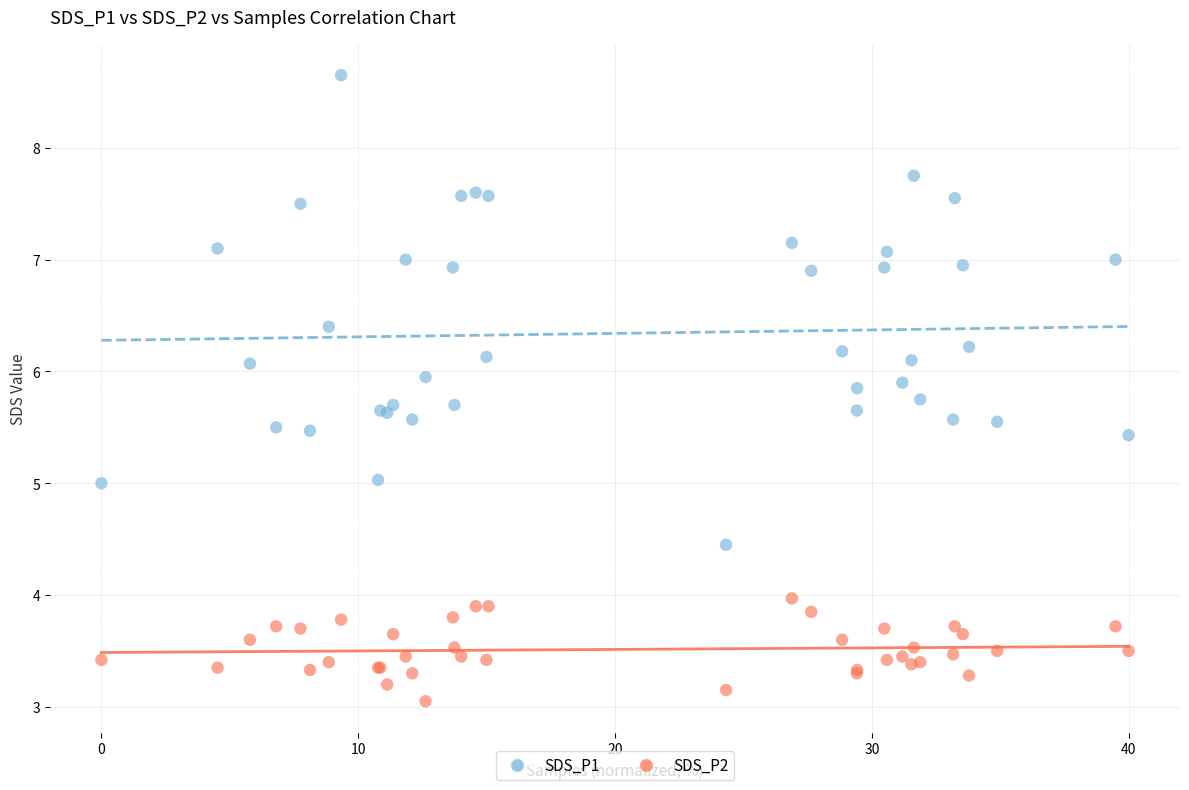

What are all the series names shown in the legend?

SDS_P1, SDS_P2